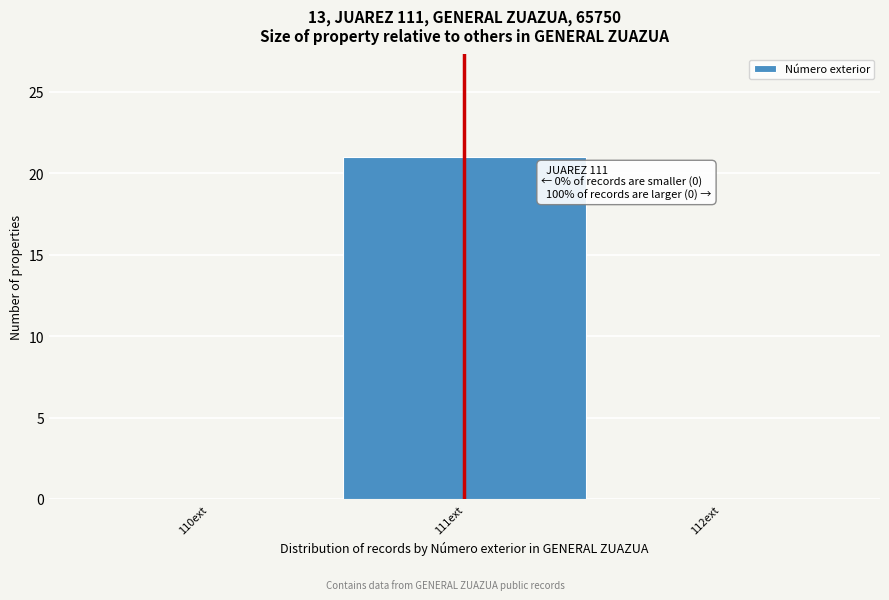

Which range on the x-axis has the tallest bar?

110.5 to 111.5